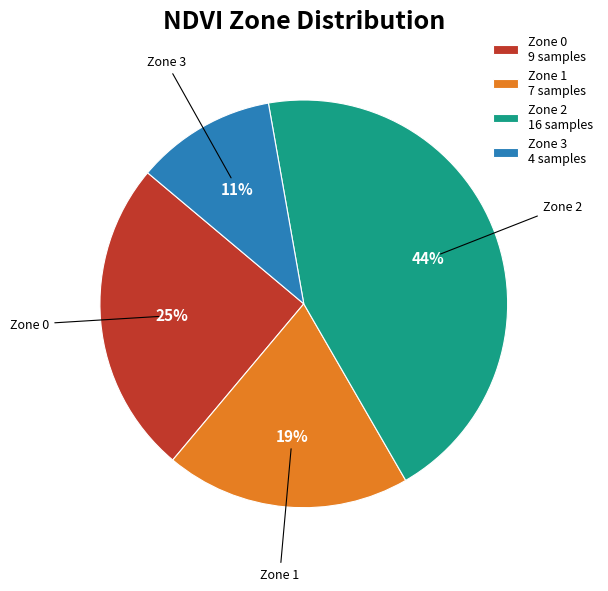

True or false: Zone 0 accounts for 25% of the total.

True